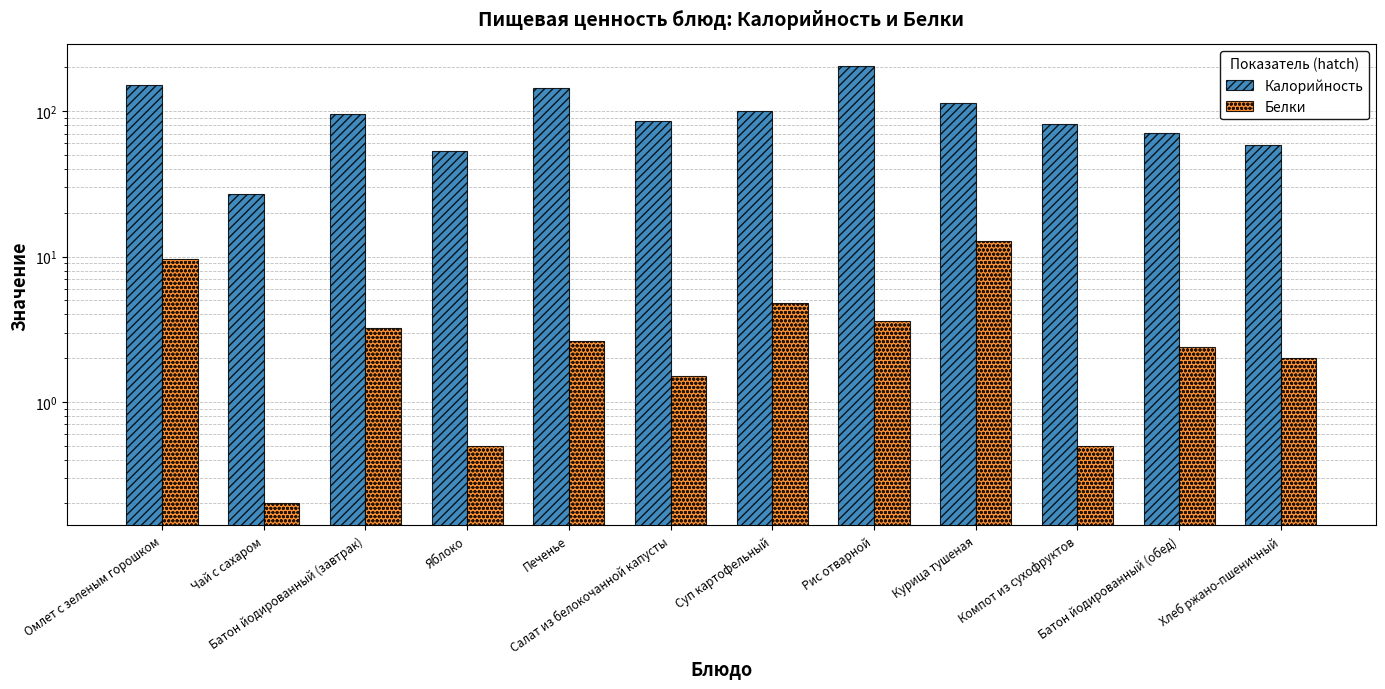

Where does the Белки series first go above 2?

Омлет с зеленым горошком